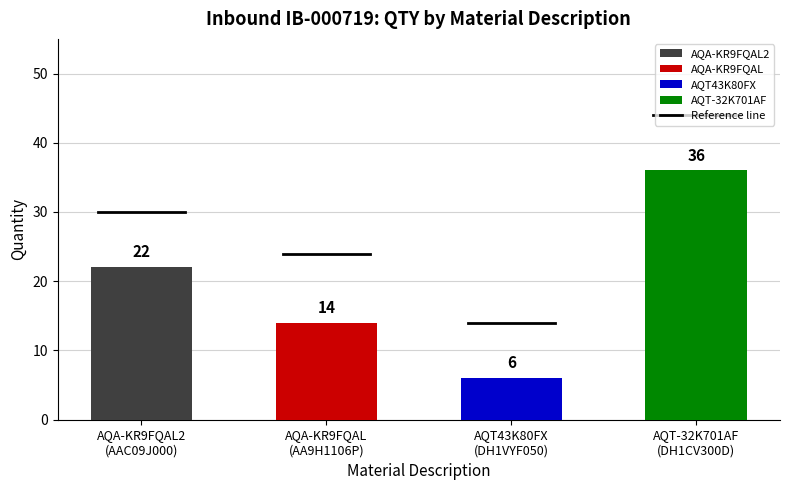

What is the average value?

20